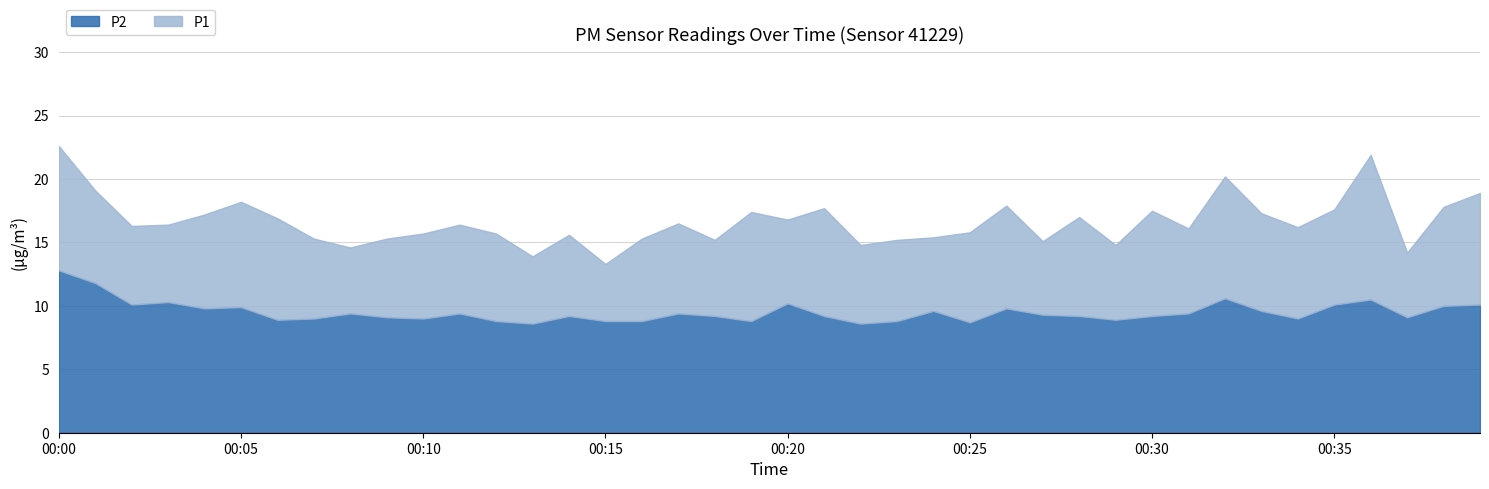

True or false: P1 and P2 cross at least once.

False